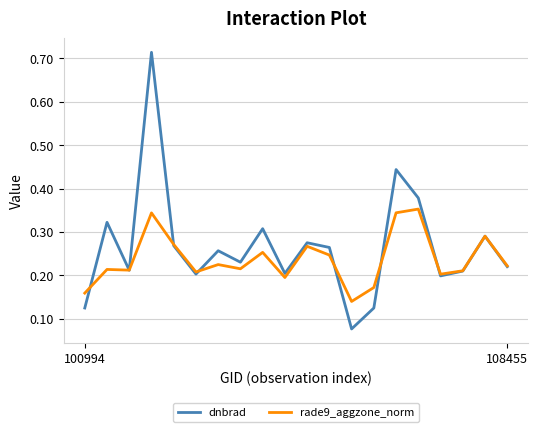

Which series has the largest range (max minus min)?

dnbrad